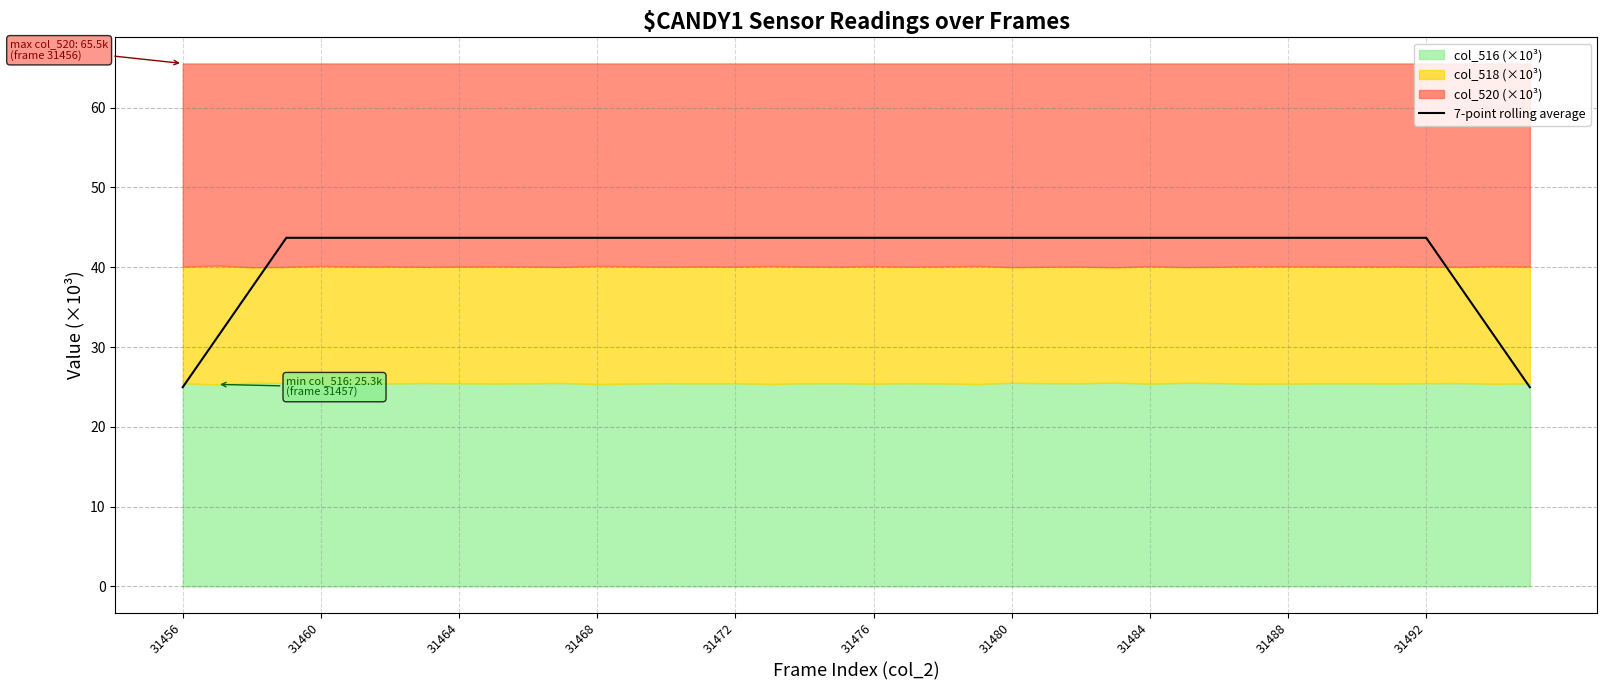

The value of 7-point rolling average at 31484 is 43.7. True or false?

True